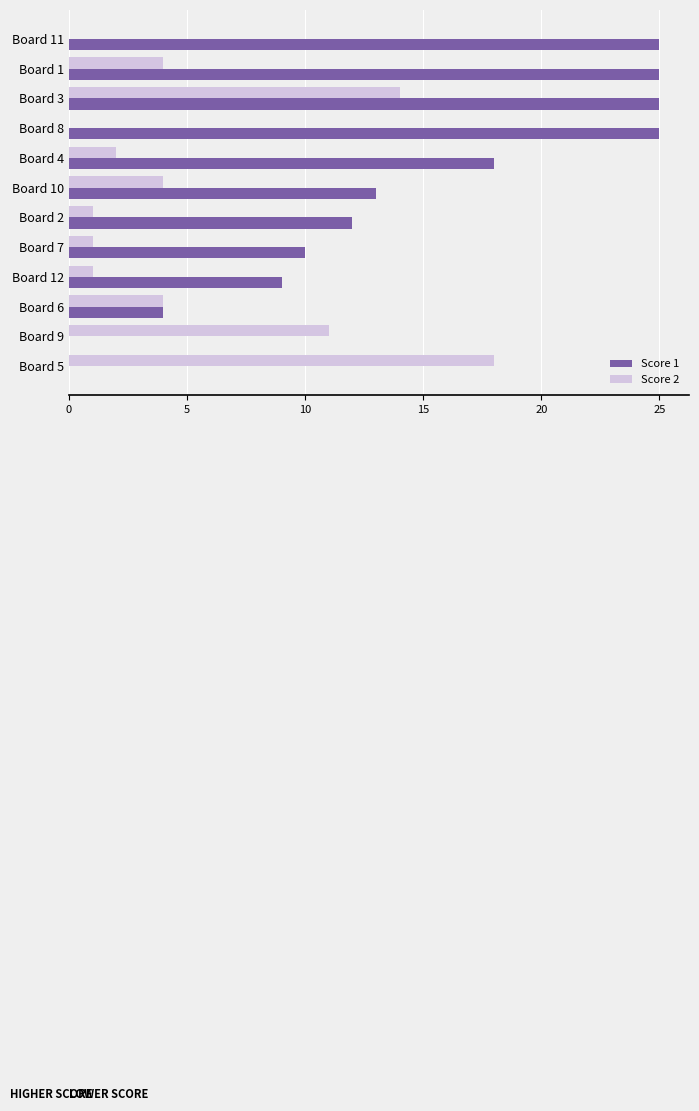

What is the maximum value shown in the chart?

25